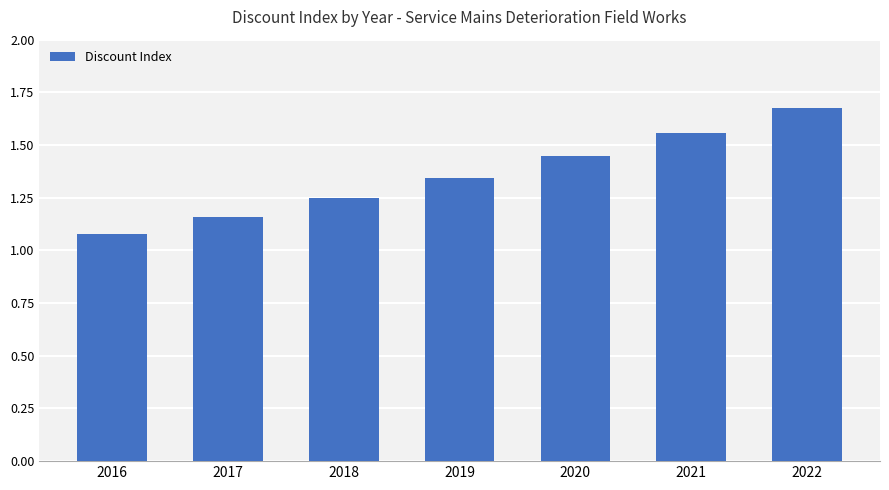

Between 2022 and 2017, which is larger?

2022